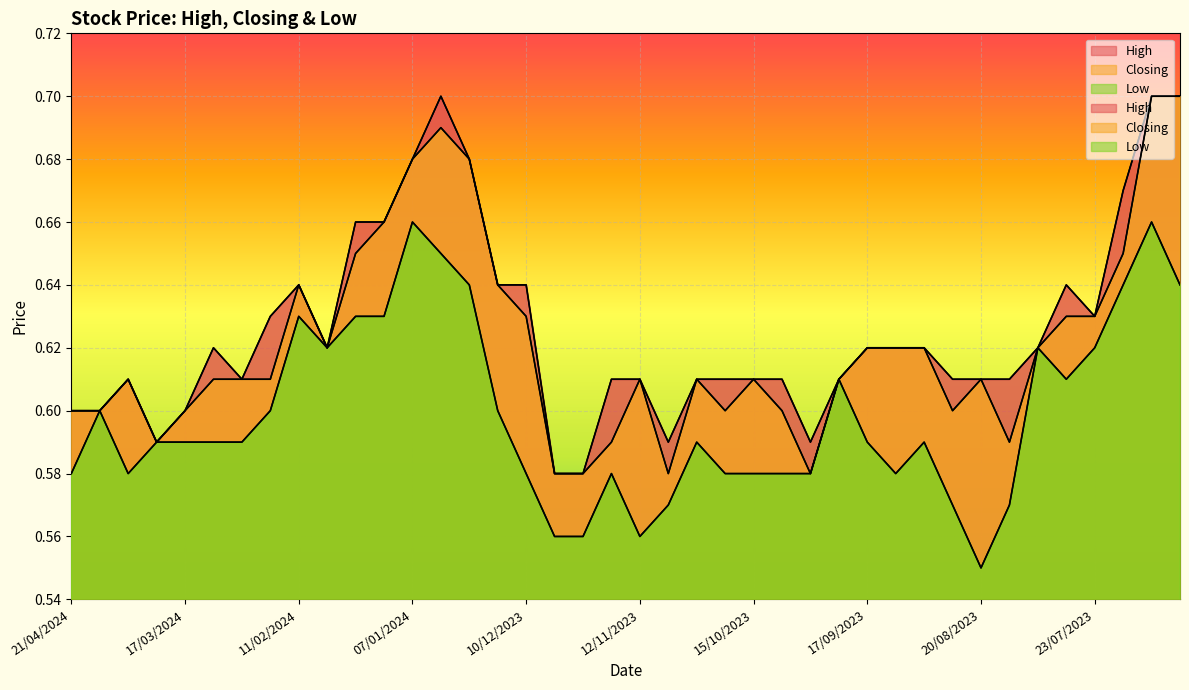

Where is High nearest to the value 0?

03/12/2023